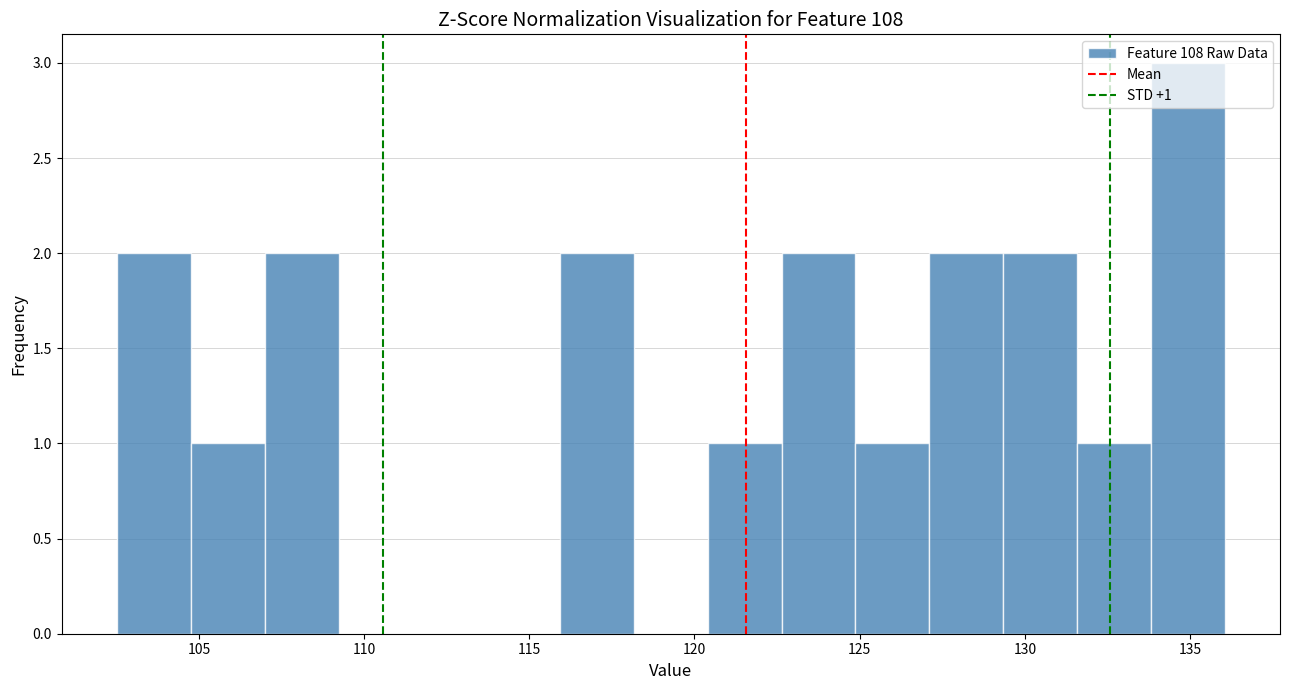

Over which range of the x-axis is the bar tallest?

134.0 to 136.0